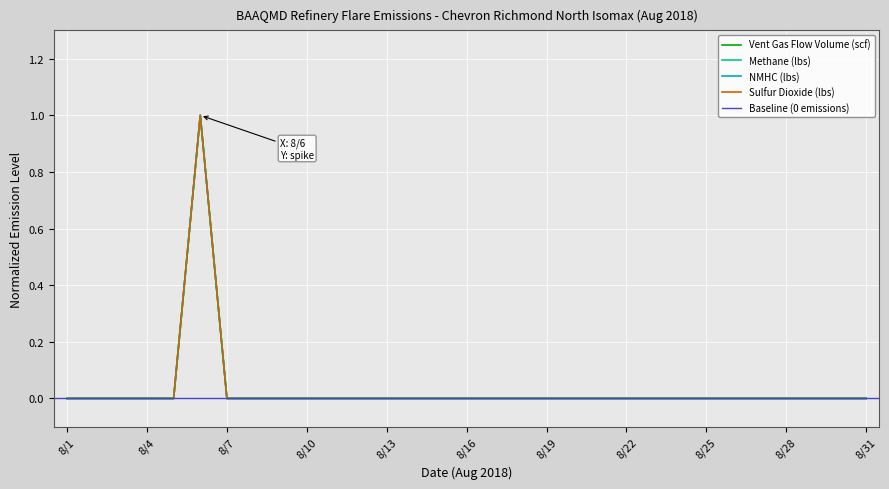

How many categories are shown in the chart?

31